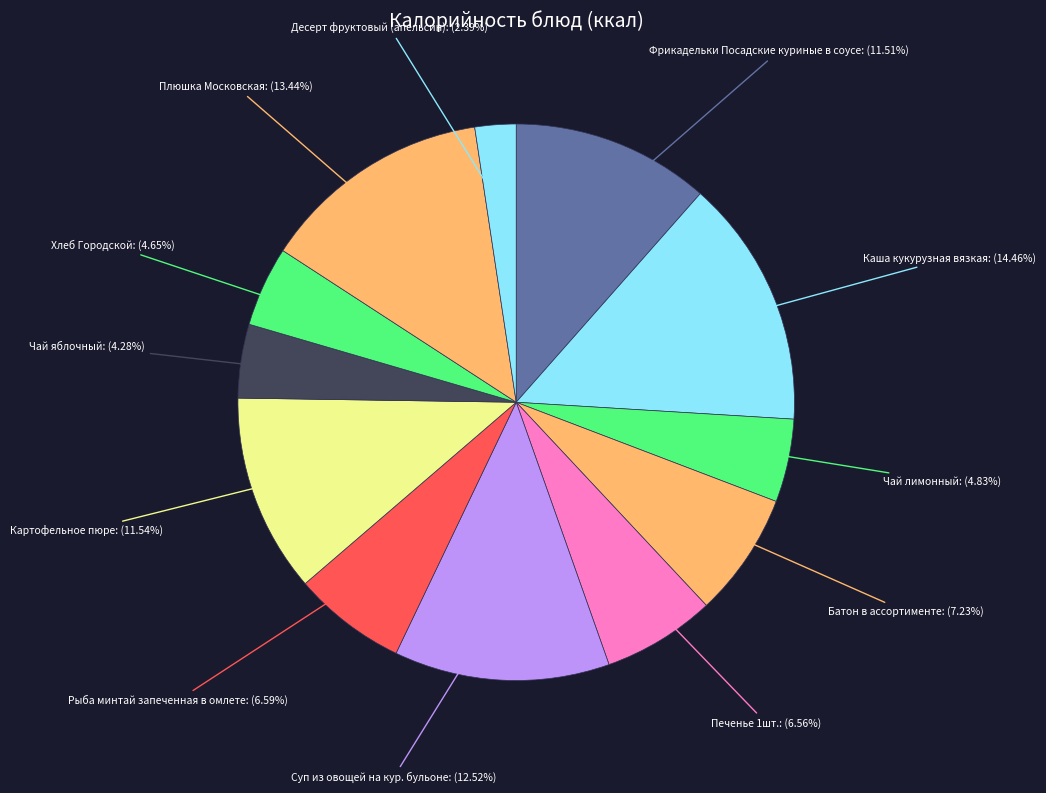

To the nearest percent, what is the combined percentage of Каша кукурузная вязкая and Фрикадельки Посадские куриные в соусе?

26%